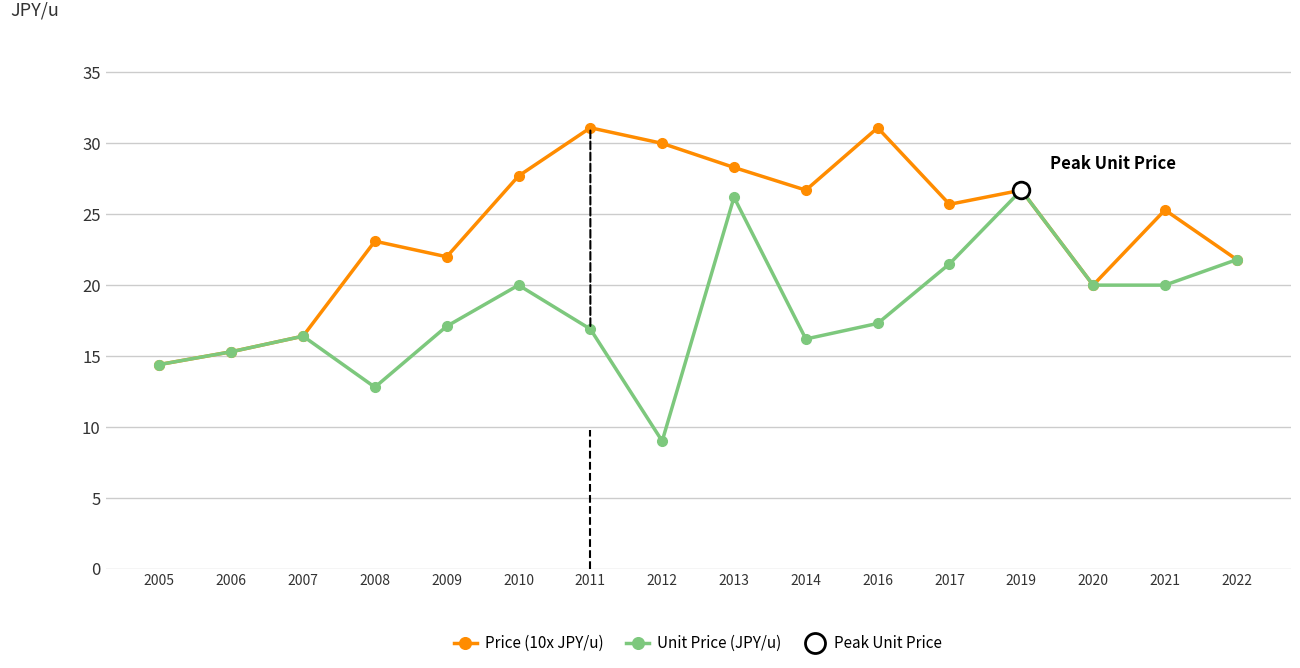

Reading left to right, transcribe all the data shown in this chart.

Price (10x JPY/u): 2005=14.4	2006=15.3	2007=16.4	2008=23.1	2009=22.0	2010=27.7	2011=31.1	2012=30.0	2013=28.3	2014=26.7	2016=31.1	2017=25.7	2019=26.7	2020=20.0	2021=25.3	2022=21.8
Unit Price (JPY/u): 2005=14.4	2006=15.3	2007=16.4	2008=12.8	2009=17.1	2010=20.0	2011=16.9	2012=9.0	2013=26.2	2014=16.2	2016=17.3	2017=21.5	2019=26.7	2020=20.0	2021=20.0	2022=21.8